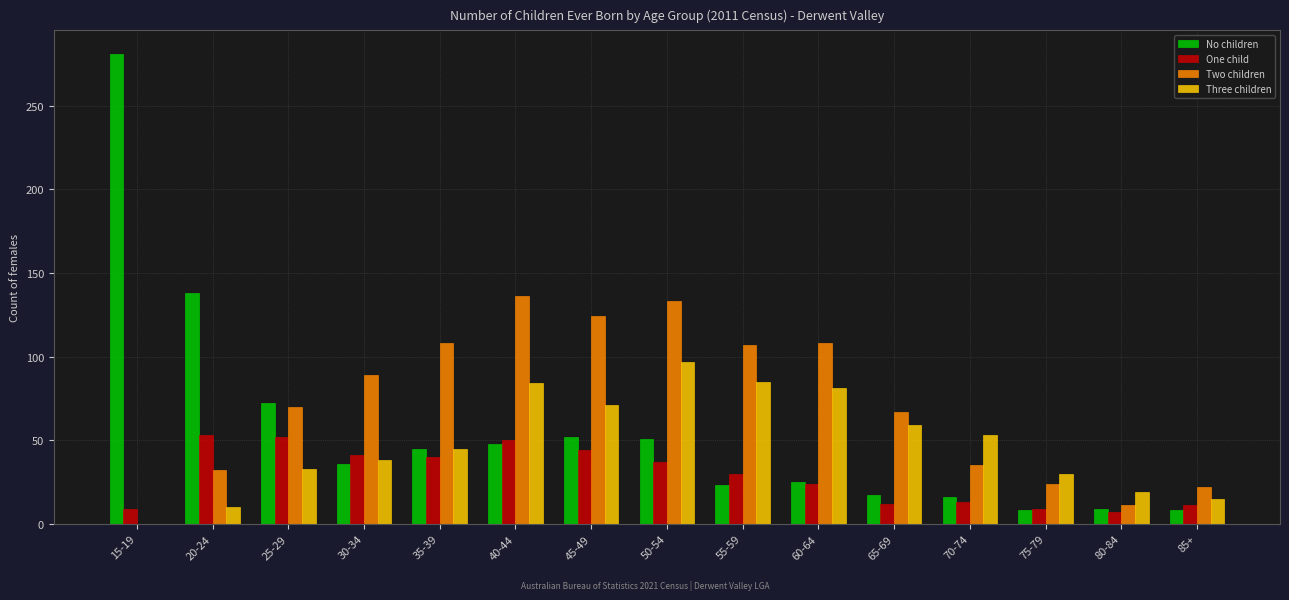

How many positive values does the Two children series have?

14